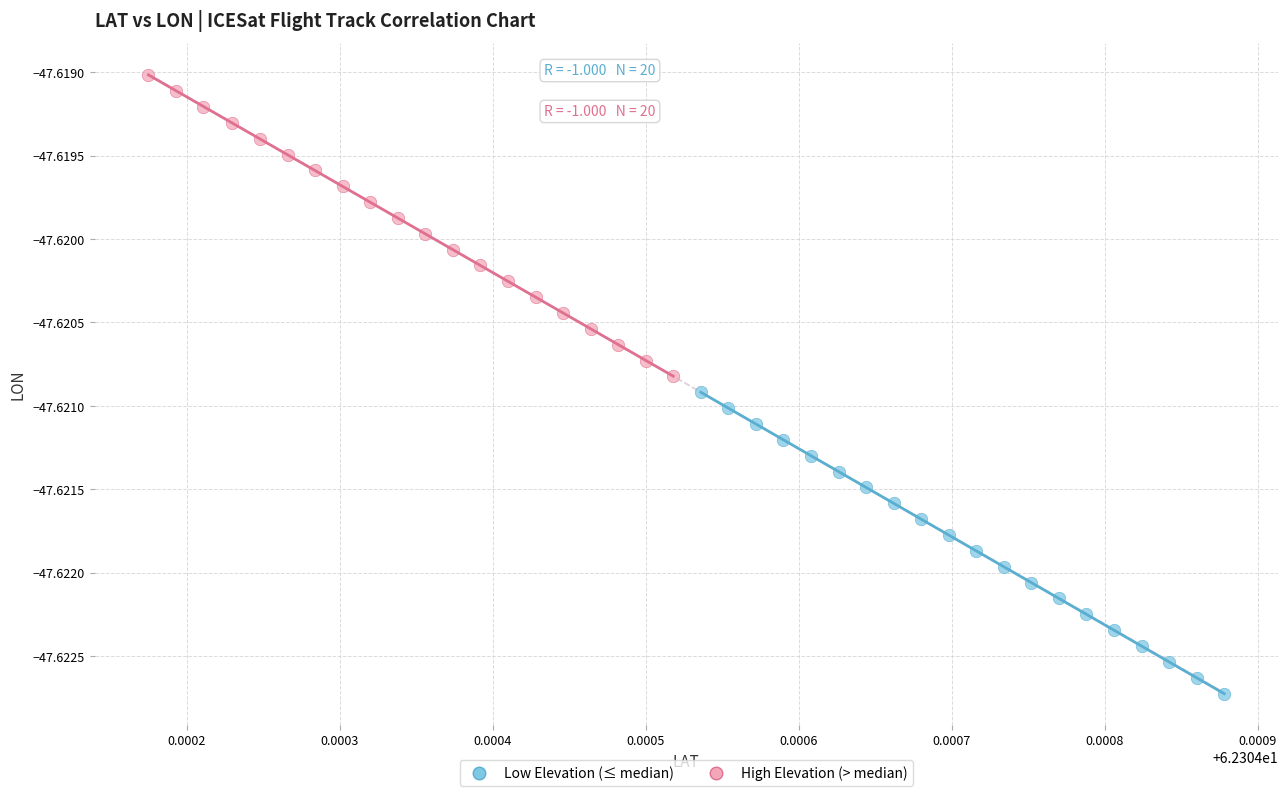

Which series reaches the minimum Y coordinate?

Low Elevation (≤ median)